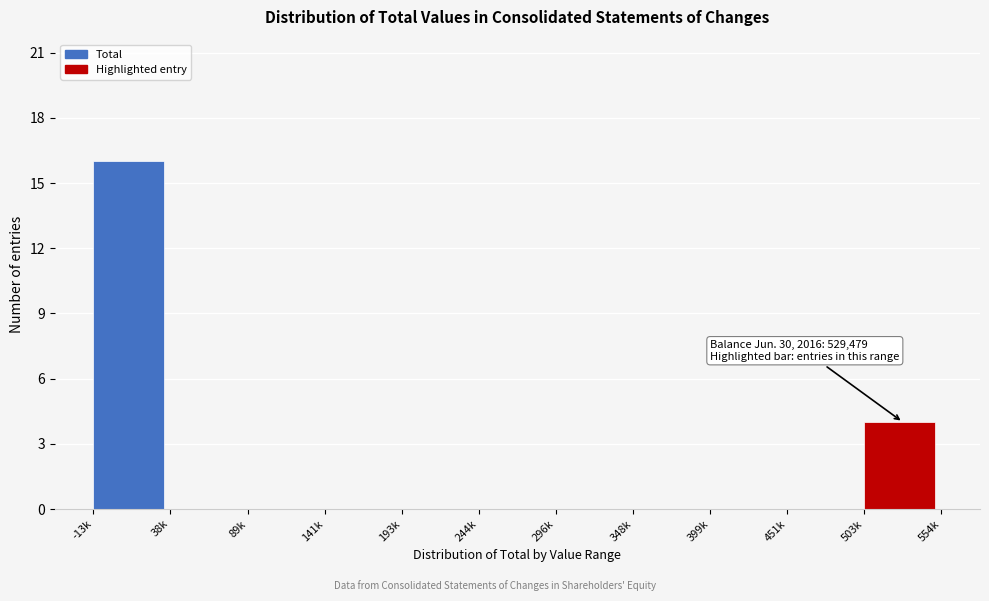

Reading left to right, extract all data points from this chart.

-13k=16	38k=0	89k=0	141k=0	193k=0	244k=0	296k=0	348k=0	399k=0	451k=0	503k=4